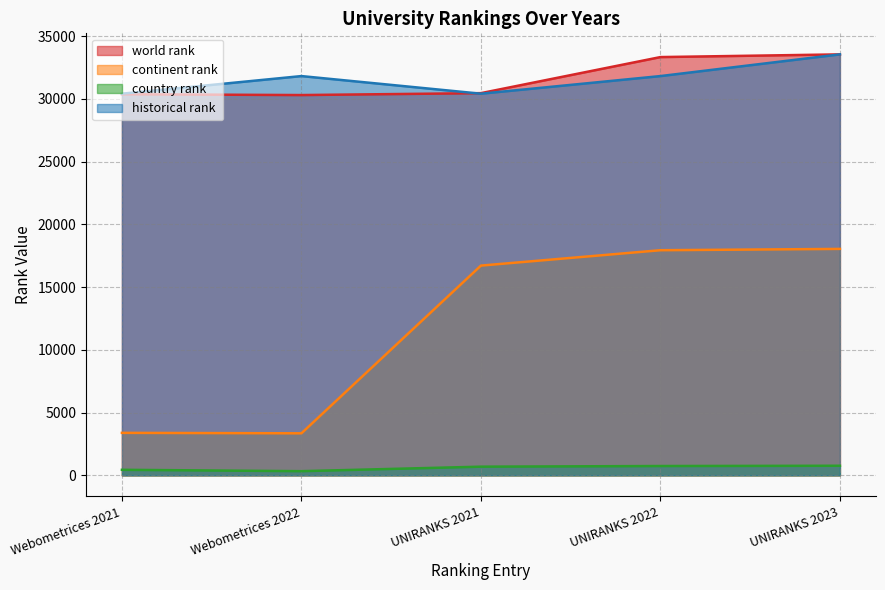

At how many categories does at least one series exceed 1009?

5